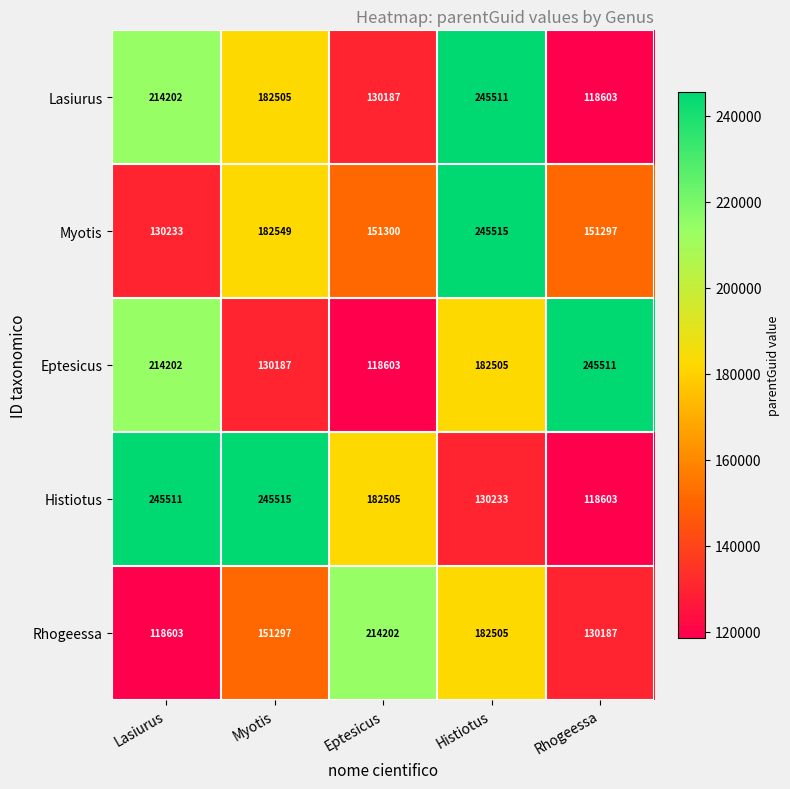

What is the smallest value displayed?

118603